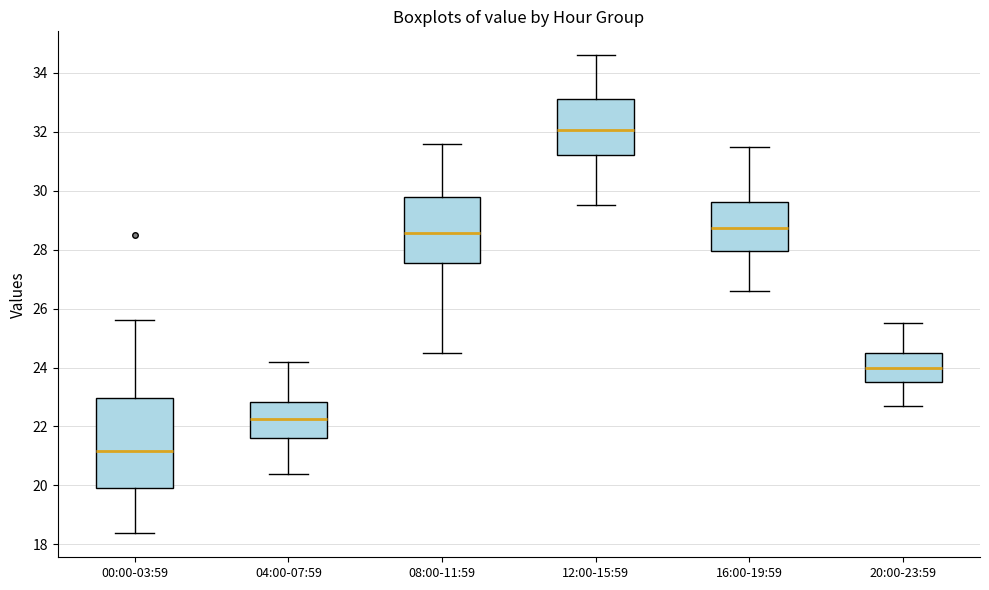

Reading left to right, read every box against the y-axis: the position of its median line, the range the box covers, and the ends of its whiskers. The values are not printed on the chart, so give them approximately, as read against the axis.

00:00-03:59: median 21.2, box 20.0 to 23.0, whiskers 18.4 to 25.6
04:00-07:59: median 22.2, box 21.6 to 22.8, whiskers 20.4 to 24.2
08:00-11:59: median 28.6, box 27.6 to 29.8, whiskers 24.6 to 31.6
12:00-15:59: median 32.0, box 31.2 to 33.2, whiskers 29.6 to 34.6
16:00-19:59: median 28.8, box 28.0 to 29.6, whiskers 26.6 to 31.6
20:00-23:59: median 24.0, box 23.6 to 24.6, whiskers 22.8 to 25.6